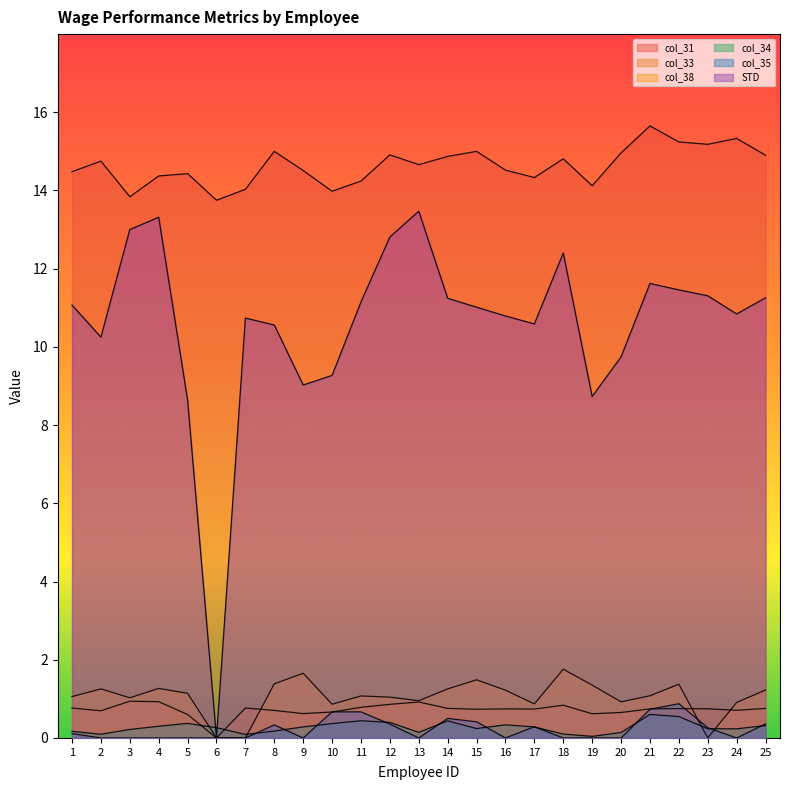

What is the difference between the col_34 values at 16 and 18?

0.2